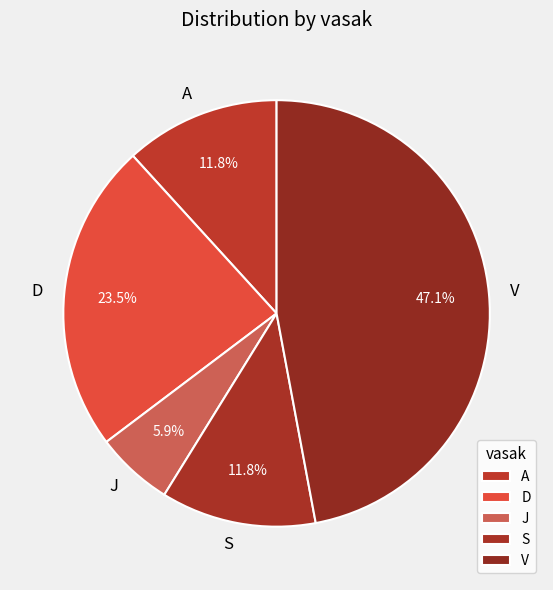

What is the ratio of the value at D to the value at S?

2.0